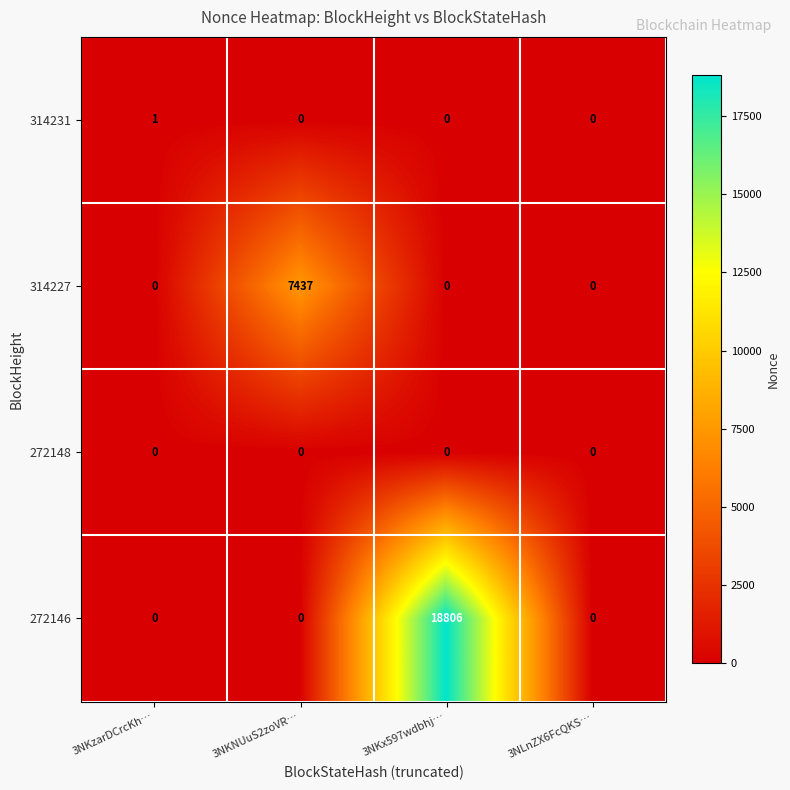

What is the sum of all 272146 values?

18806